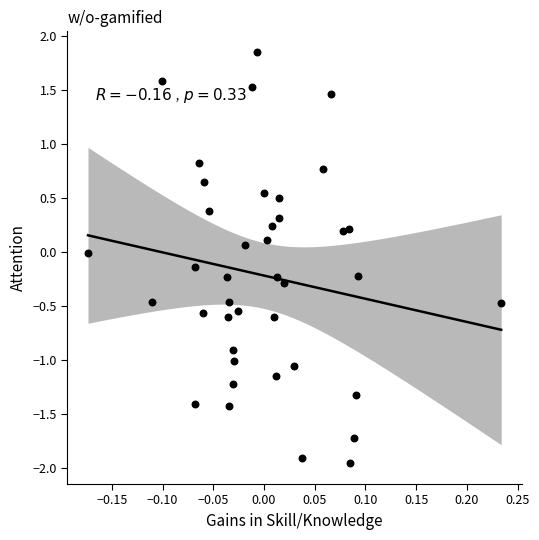

What is the range of Y values (max minus min)?

3.8